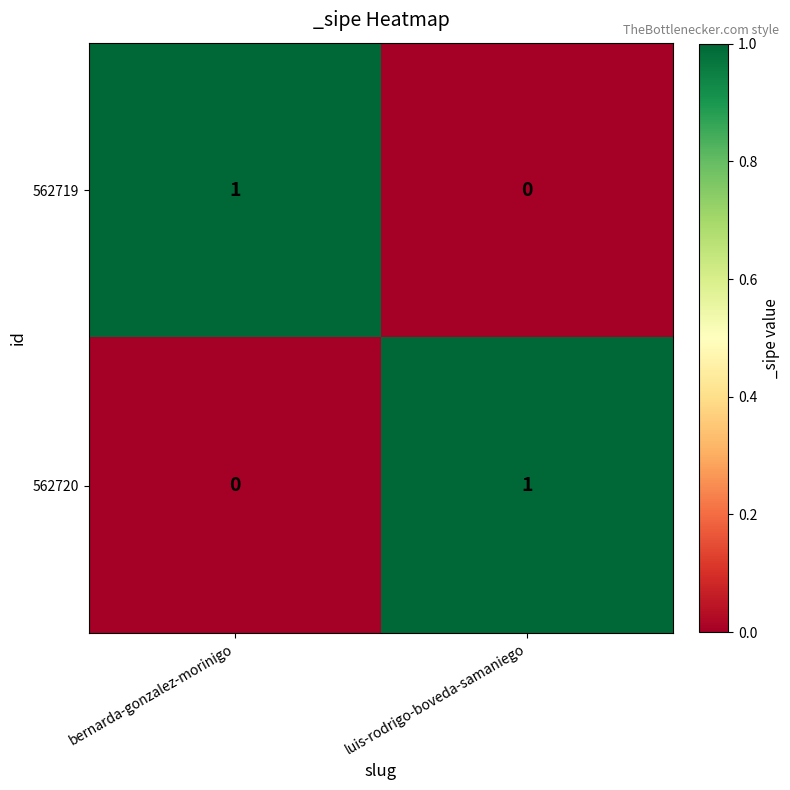

Is it true that 562720 equals 1 at bernarda-gonzalez-morinigo?

False